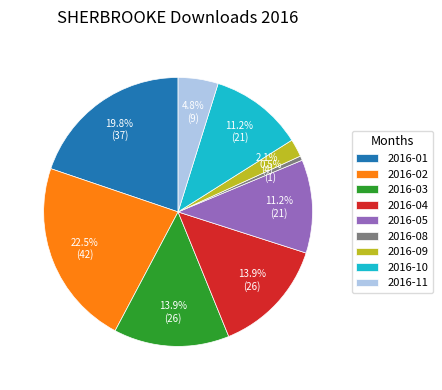

To the nearest percent, what is the difference between the largest and smallest slice percentages?

22%